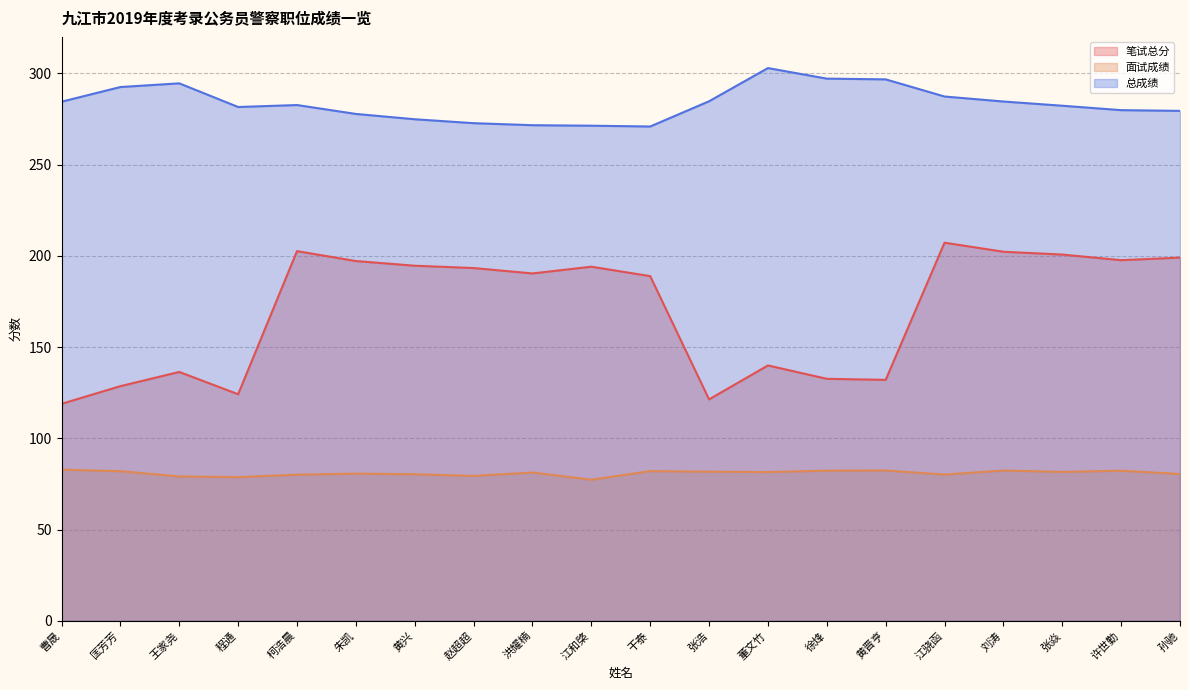

True or false: 总成绩 has a value of 272.7 at 赵超超.

True